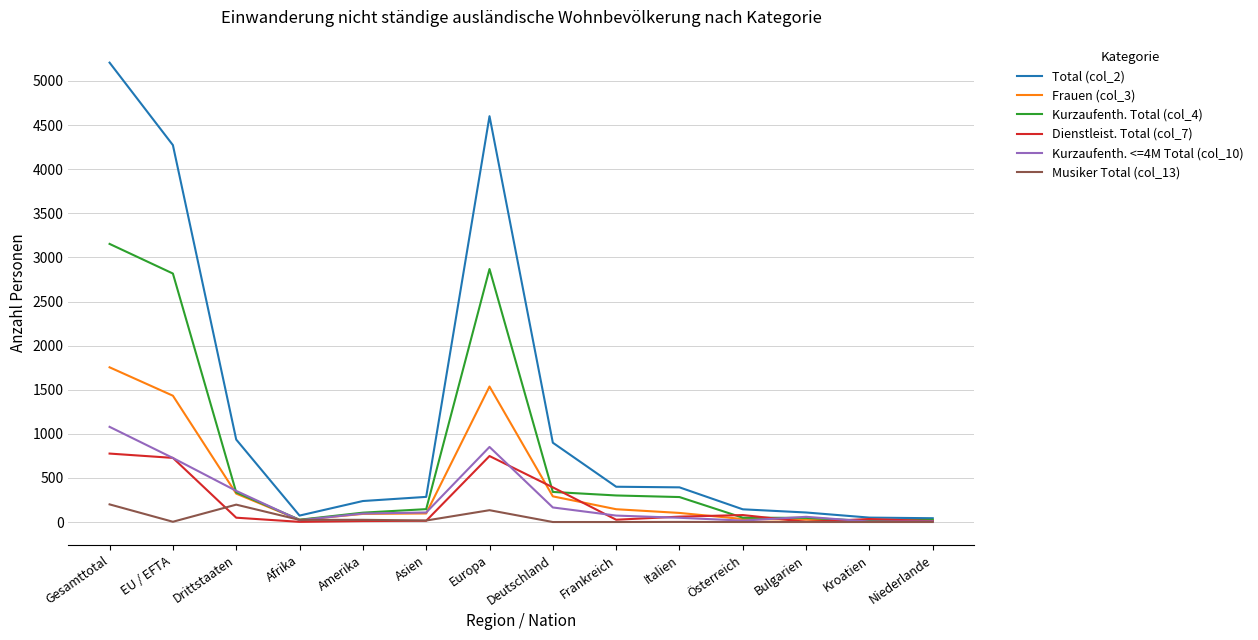

At Deutschland, list the series in order from smallest to largest.

Musiker Total (col_13), Kurzaufenth. <=4M Total (col_10), Frauen (col_3), Kurzaufenth. Total (col_4), Dienstleist. Total (col_7), Total (col_2)